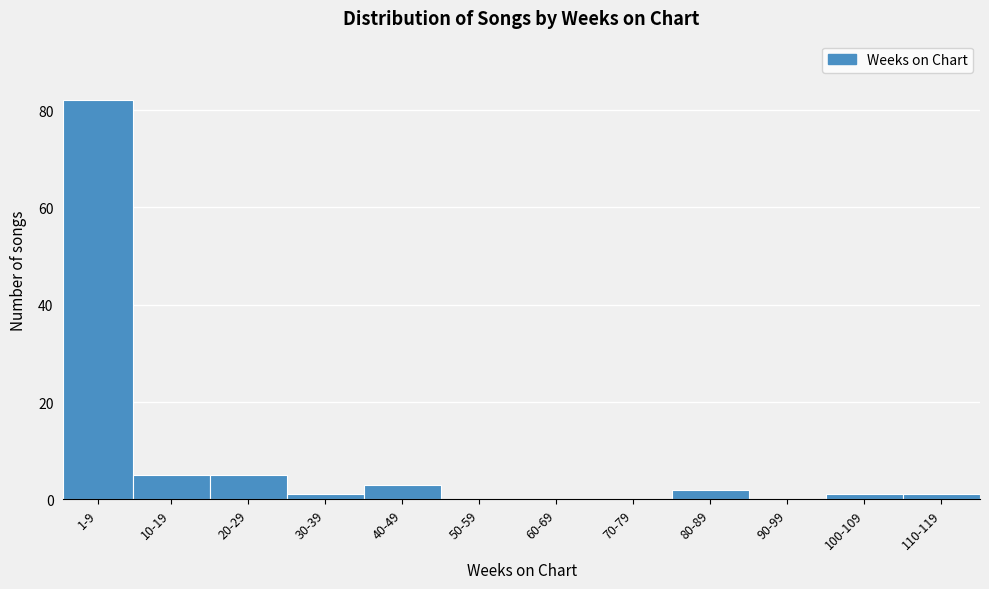

Reading right to left, list all the values displayed in this chart.

110-119=1	100-109=1	90-99=0	80-89=2	70-79=0	60-69=0	50-59=0	40-49=3	30-39=1	20-29=5	10-19=5	1-9=82